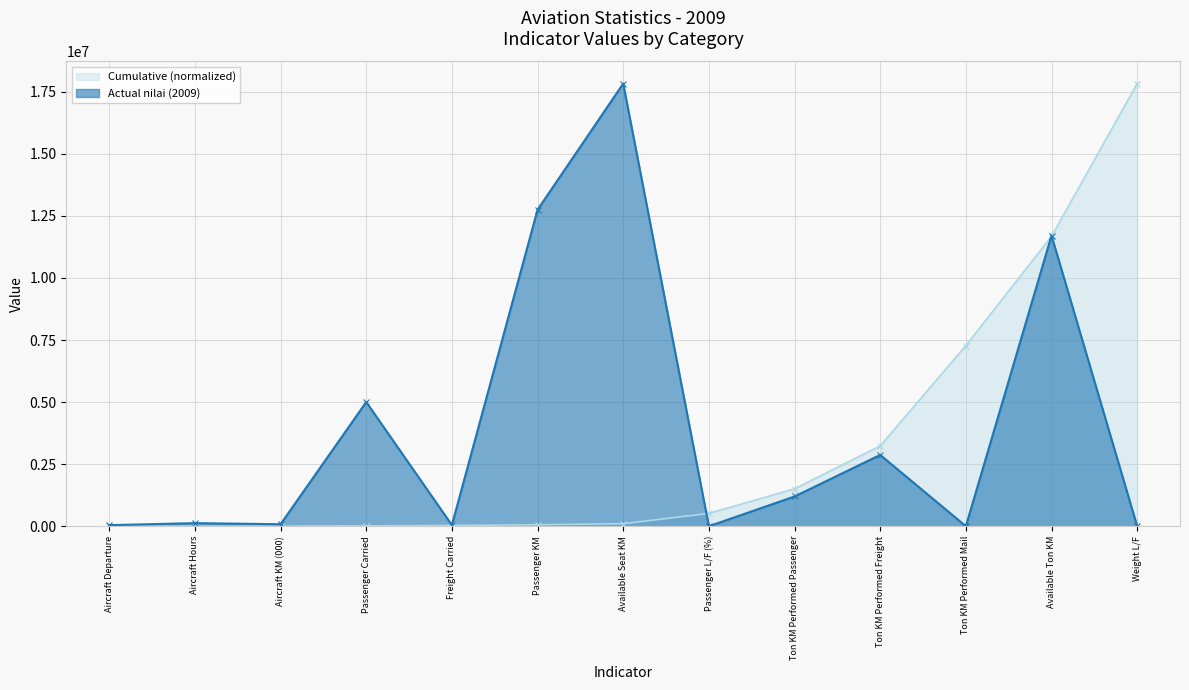

List the labels in order of value, largest first.

Available Seat KM, Passenger KM, Available Ton KM, Passenger Carried, Ton KM Performed Freight, Ton KM Performed Passenger, Aircraft Hours, Aircraft KM (000), Freight Carried, Aircraft Departure, Ton KM Performed Mail, Passenger L/F (%), Weight L/F